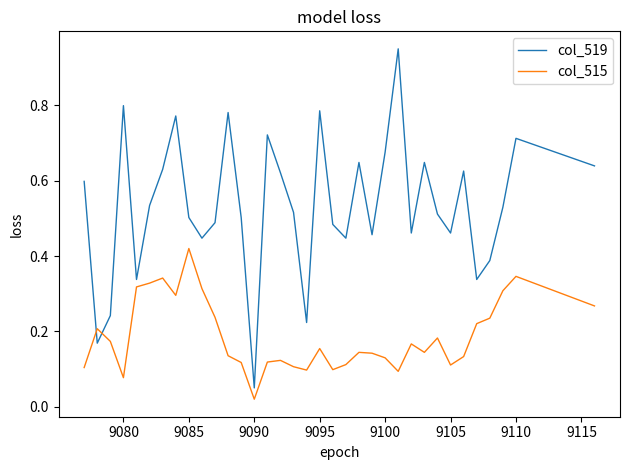

In col_519, how many points are lower than both neighbors (excluding endpoints)?

10